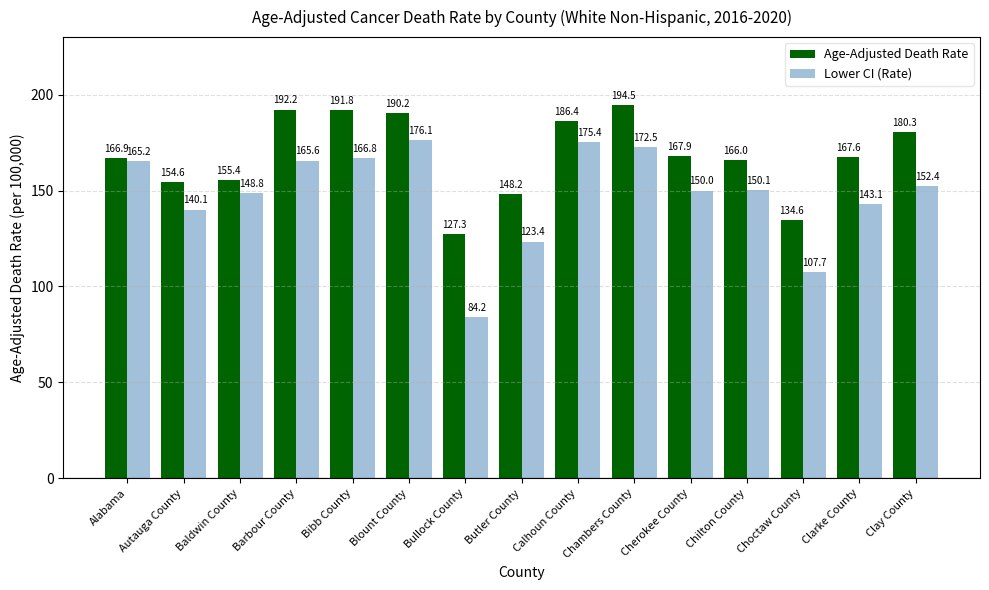

At Clay County, list the series in order from largest to smallest.

Age-Adjusted Death Rate, Lower CI (Rate)